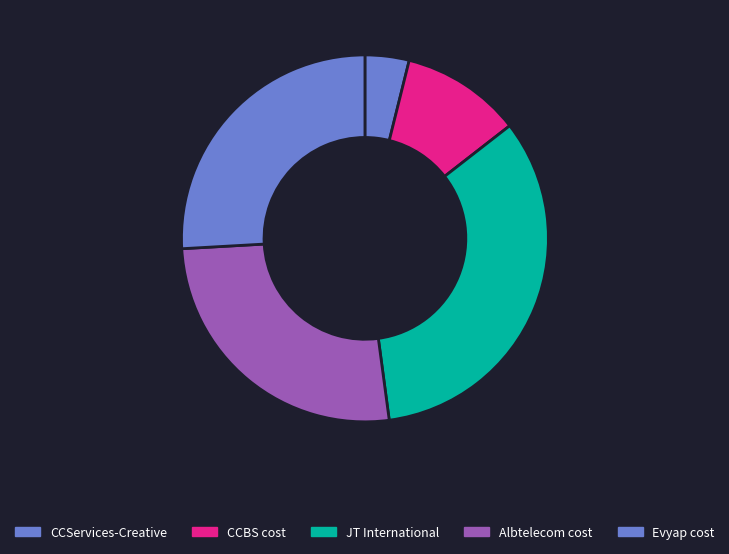

To the nearest percent, what is the difference between the largest and smallest slice percentages?

30%